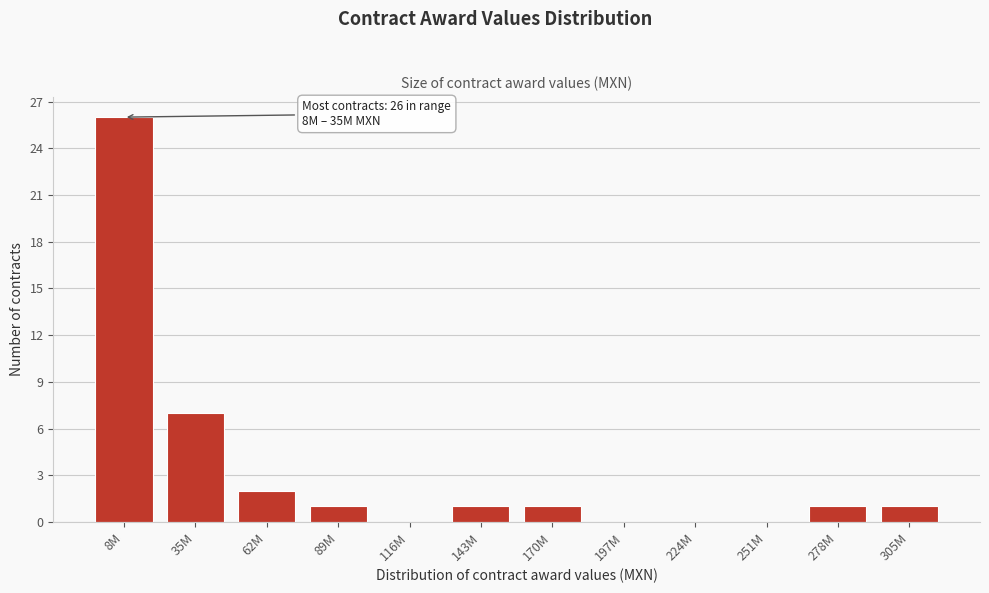

Reading left to right, extract all data points from this chart.

8M=26	35M=7	62M=2	89M=1	116M=0	143M=1	170M=1	197M=0	224M=0	251M=0	278M=1	305M=1